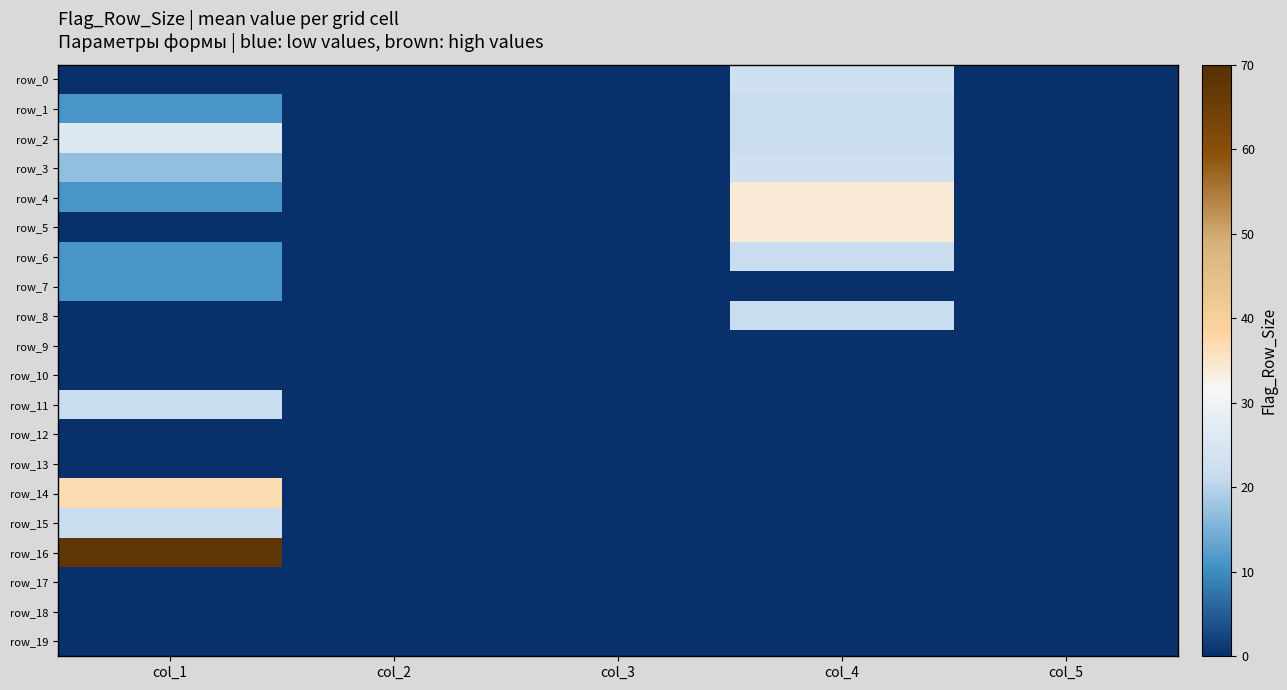

Reading left to right, transcribe all the data shown in this chart.

row_0: col_1=0	col_2=0	col_3=0	col_4=23	col_5=0
row_1: col_1=11	col_2=0	col_3=0	col_4=22	col_5=0
row_2: col_1=26	col_2=0	col_3=0	col_4=22	col_5=0
row_3: col_1=17	col_2=0	col_3=0	col_4=23	col_5=0
row_4: col_1=11	col_2=0	col_3=0	col_4=34	col_5=0
row_5: col_1=0	col_2=0	col_3=0	col_4=34	col_5=0
row_6: col_1=11	col_2=0	col_3=0	col_4=22	col_5=0
row_7: col_1=11	col_2=0	col_3=0	col_4=0	col_5=0
row_8: col_1=0	col_2=0	col_3=0	col_4=22	col_5=0
row_9: col_1=0	col_2=0	col_3=0	col_4=0	col_5=0
row_10: col_1=0	col_2=0	col_3=0	col_4=0	col_5=0
row_11: col_1=22	col_2=0	col_3=0	col_4=0	col_5=0
row_12: col_1=0	col_2=0	col_3=0	col_4=0	col_5=0
row_13: col_1=0	col_2=0	col_3=0	col_4=0	col_5=0
row_14: col_1=37	col_2=0	col_3=0	col_4=0	col_5=0
row_15: col_1=22	col_2=0	col_3=0	col_4=0	col_5=0
row_16: col_1=68	col_2=0	col_3=0	col_4=0	col_5=0
row_17: col_1=0	col_2=0	col_3=0	col_4=0	col_5=0
row_18: col_1=0	col_2=0	col_3=0	col_4=0	col_5=0
row_19: col_1=0	col_2=0	col_3=0	col_4=0	col_5=0